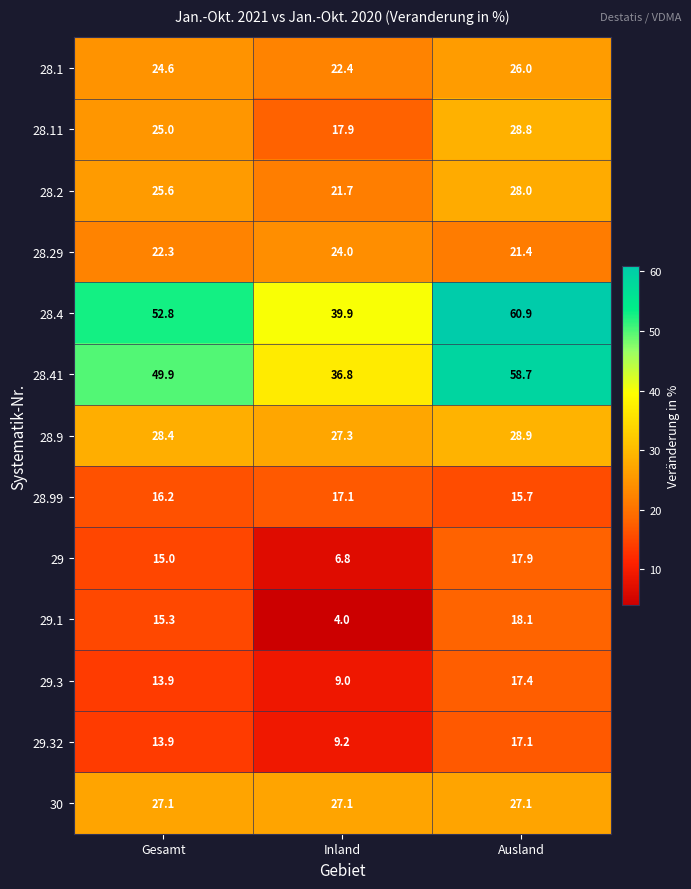

What is the difference between the 28.11 values at Inland and Ausland?

10.9